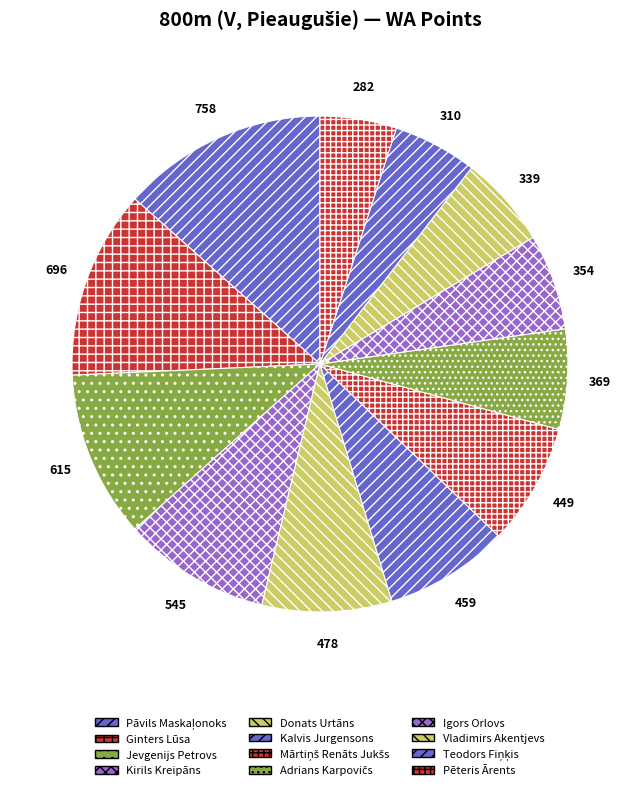

Rank the categories by value from lowest to highest.

Pēteris Ārents, Teodors Fiņķis, Vladimirs Akentjevs, Igors Orlovs, Adrians Karpovičs, Mārtiņš Renāts Jukšs, Kalvis Jurgensons, Donats Urtāns, Kirils Kreipāns, Jevgenijs Petrovs, Ginters Lūsa, Pāvils Maskaļonoks